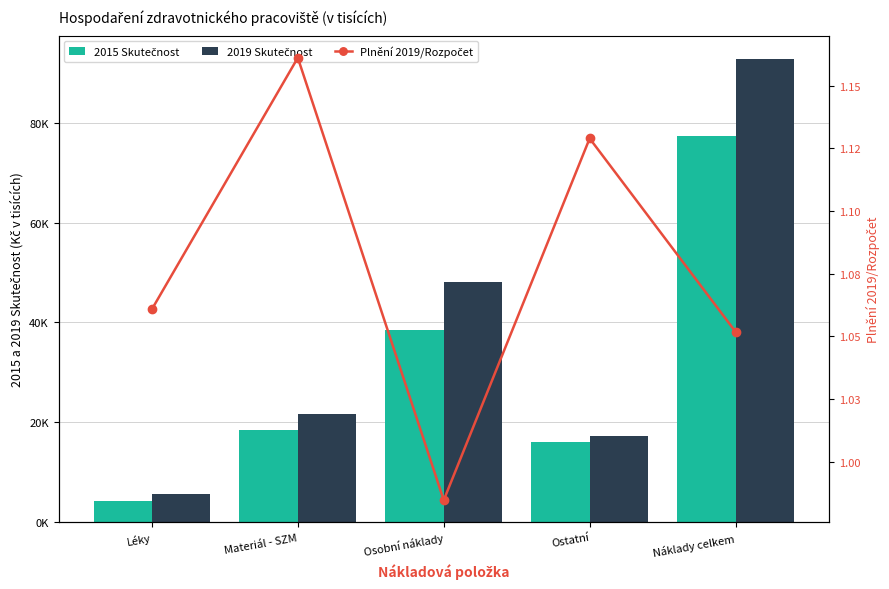

Reading left to right, what are all the values shown in this chart?

2015 Skutečnost: Léky=4291.2	Materiál - SZM=18464.8	Osobní náklady=38487.0	Ostatní=16080.3	Náklady celkem=77323.4
2019 Skutečnost: Léky=5736.1	Materiál - SZM=21755.7	Osobní náklady=48033.5	Ostatní=17250.6	Náklady celkem=92775.9
Plnění 2019/Rozpočet: Léky=1.1	Materiál - SZM=1.2	Osobní náklady=1.0	Ostatní=1.1	Náklady celkem=1.1